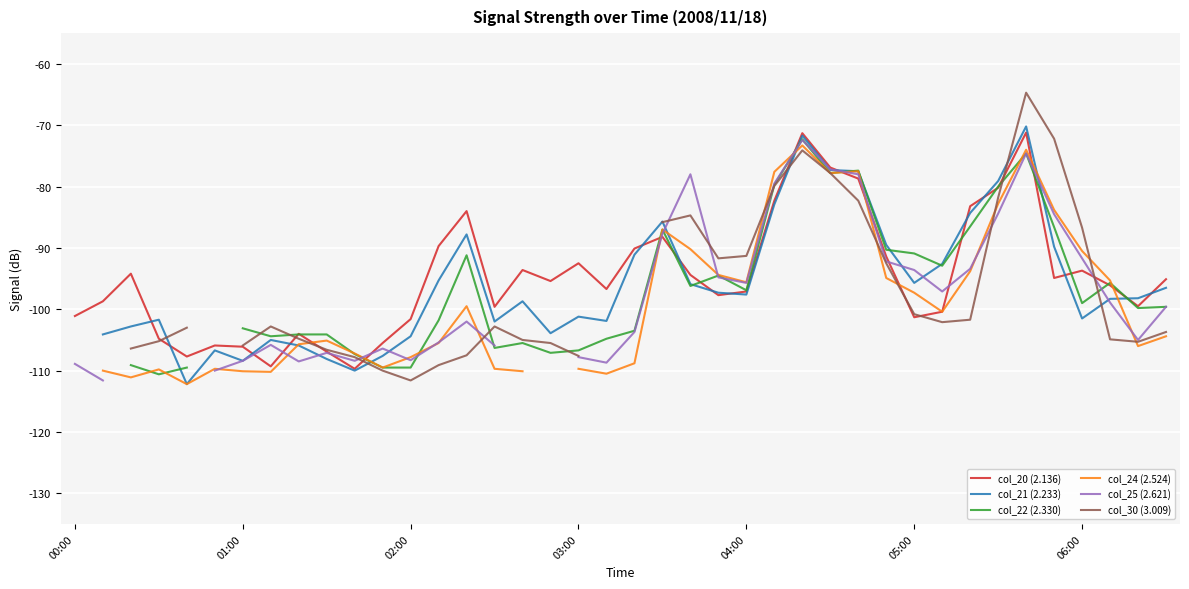

The value of col_20 (2.136) at 04:00 is -154.0. True or false?

False